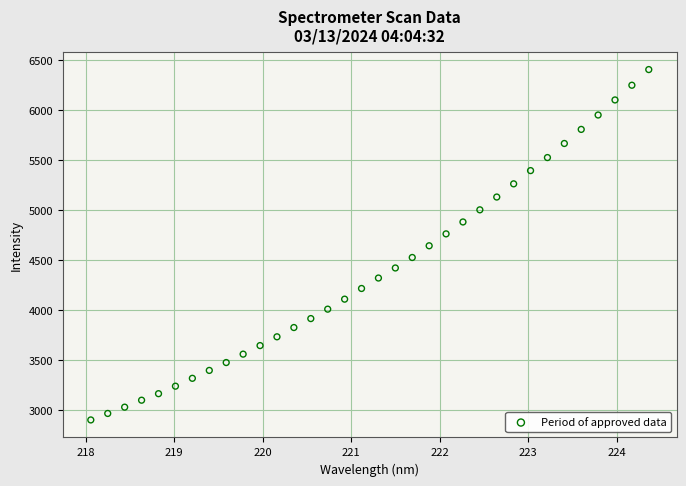

What is the range of Y values (max minus min)?

3503.8